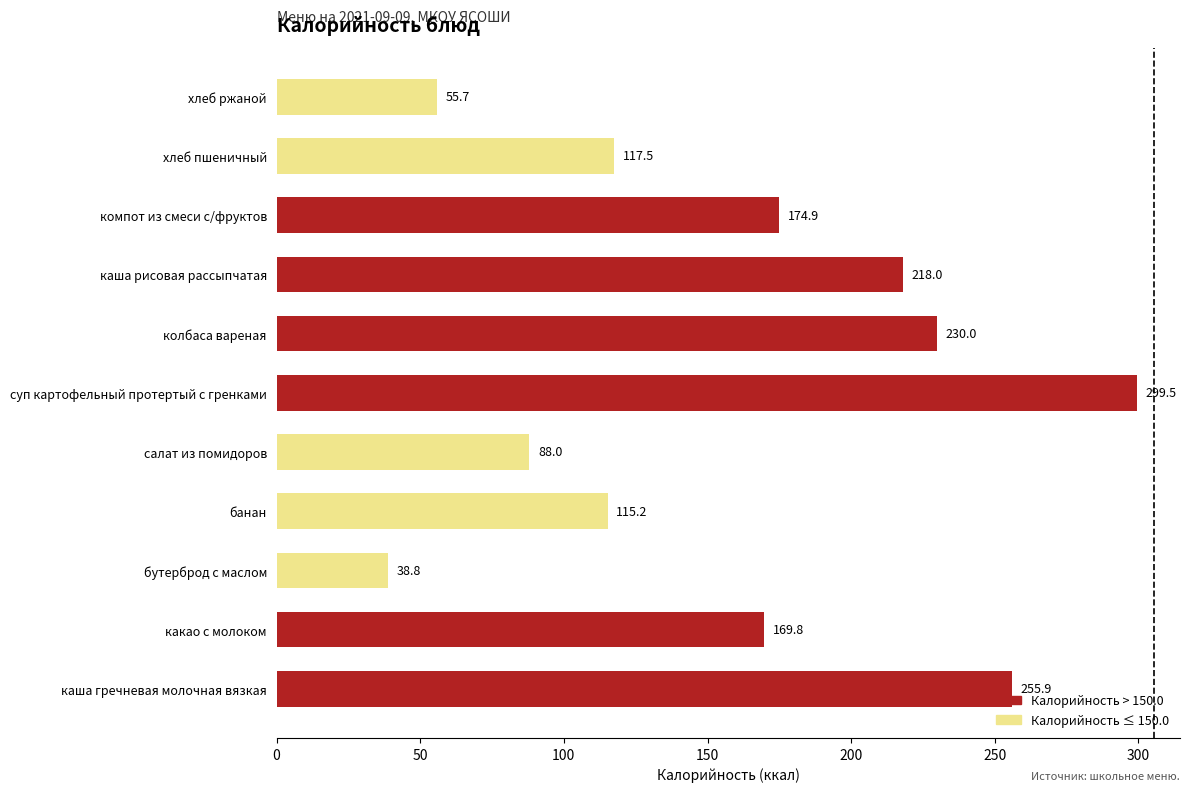

Rank the categories by value from lowest to highest.

бутерброд с маслом, хлеб ржаной, салат из помидоров, банан, хлеб пшеничный, какао с молоком, компот из смеси с/фруктов, каша рисовая рассыпчатая, колбаса вареная, каша гречневая молочная вязкая, суп картофельный протертый с гренками